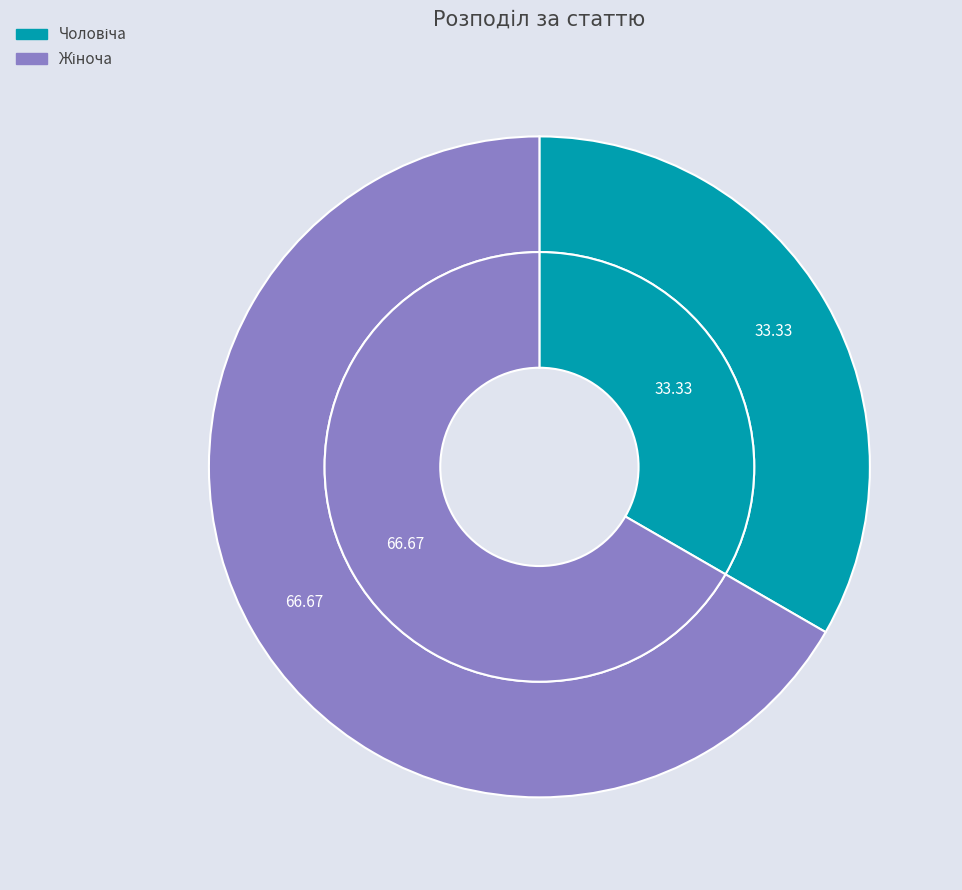

Is it true that Жіноча is 67% of the pie?

True